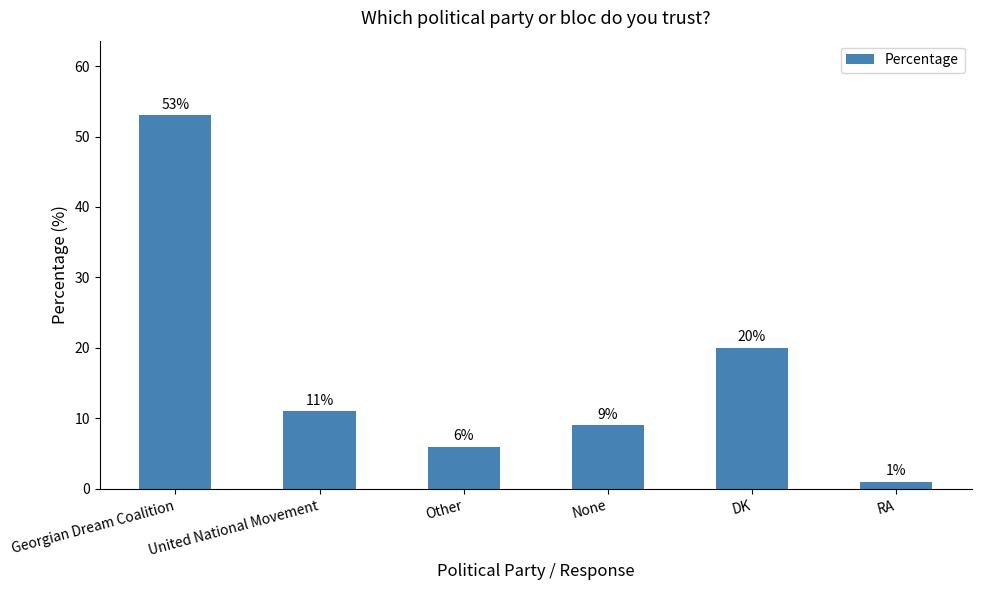

What position from the right is United National Movement?

5